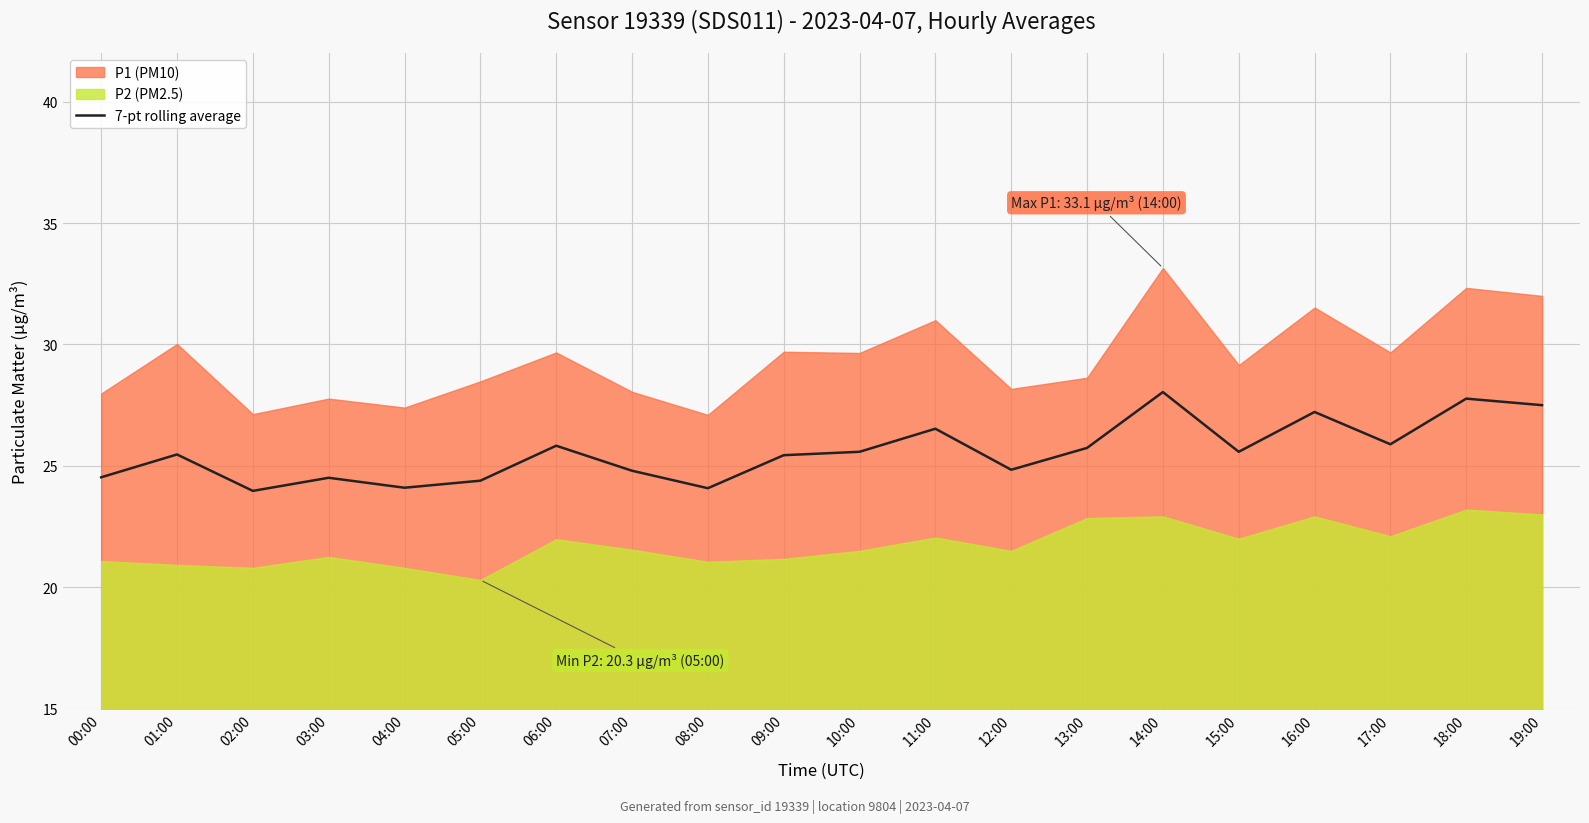

Reading right to left, extract all data points from this chart.

19:00=27.5	18:00=27.8	17:00=25.9	16:00=27.2	15:00=25.6	14:00=28.0	13:00=25.7	12:00=24.8	11:00=26.5	10:00=25.6	09:00=25.4	08:00=24.1	07:00=24.8	06:00=25.8	05:00=24.4	04:00=24.1	03:00=24.5	02:00=24.0	01:00=25.5	00:00=24.5